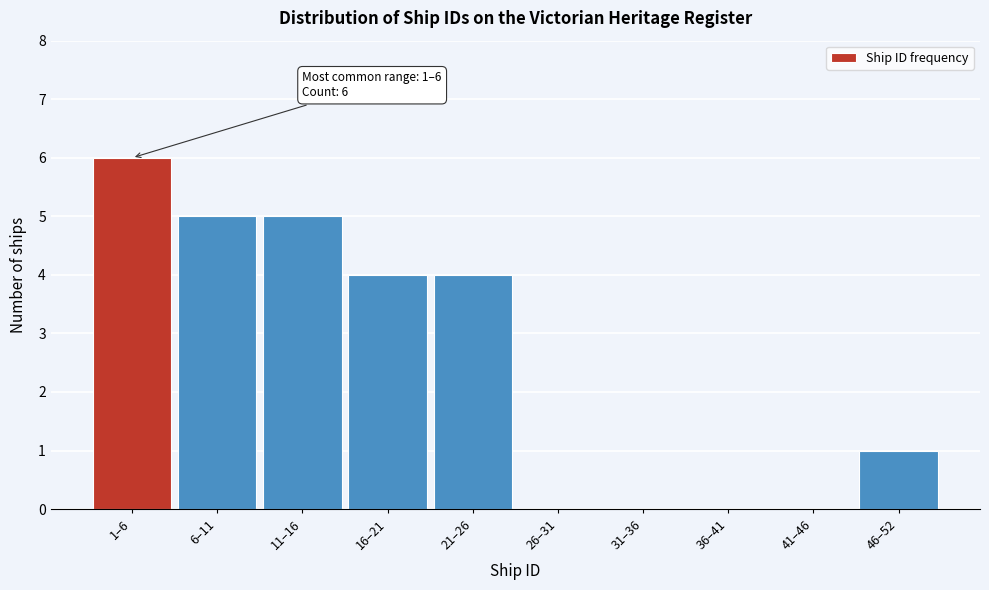

Reading right to left, list all the values displayed in this chart.

46–52=1	41–46=0	36–41=0	31–36=0	26–31=0	21–26=4	16–21=4	11–16=5	6–11=5	1–6=6